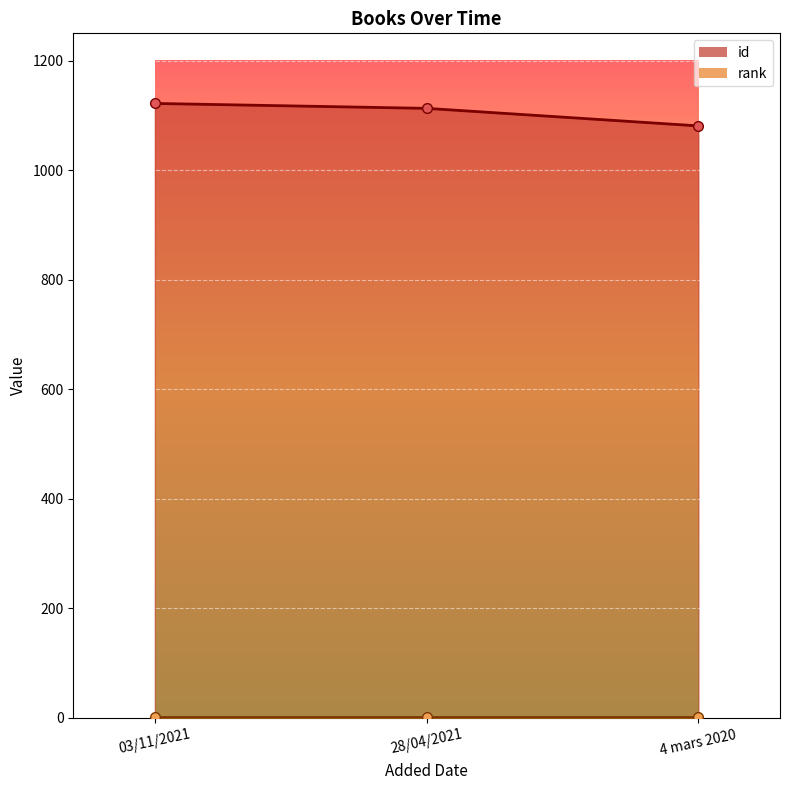

List the labels in order of value, smallest first.

4 mars 2020, 28/04/2021, 03/11/2021